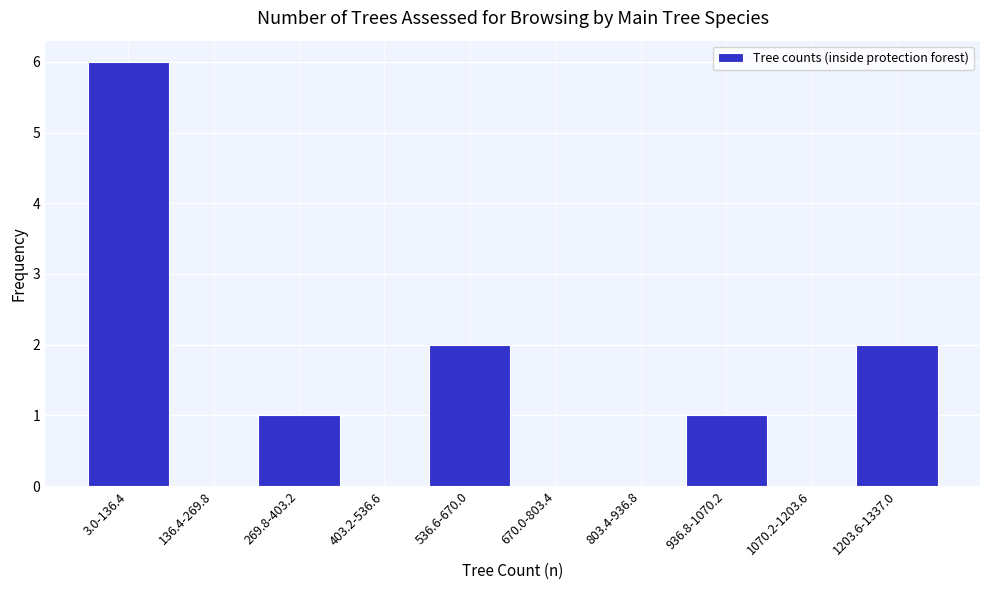

Reading right to left, transcribe all the data shown in this chart.

1203.6-1337.0=2	1070.2-1203.6=0	936.8-1070.2=1	803.4-936.8=0	670.0-803.4=0	536.6-670.0=2	403.2-536.6=0	269.8-403.2=1	136.4-269.8=0	3.0-136.4=6